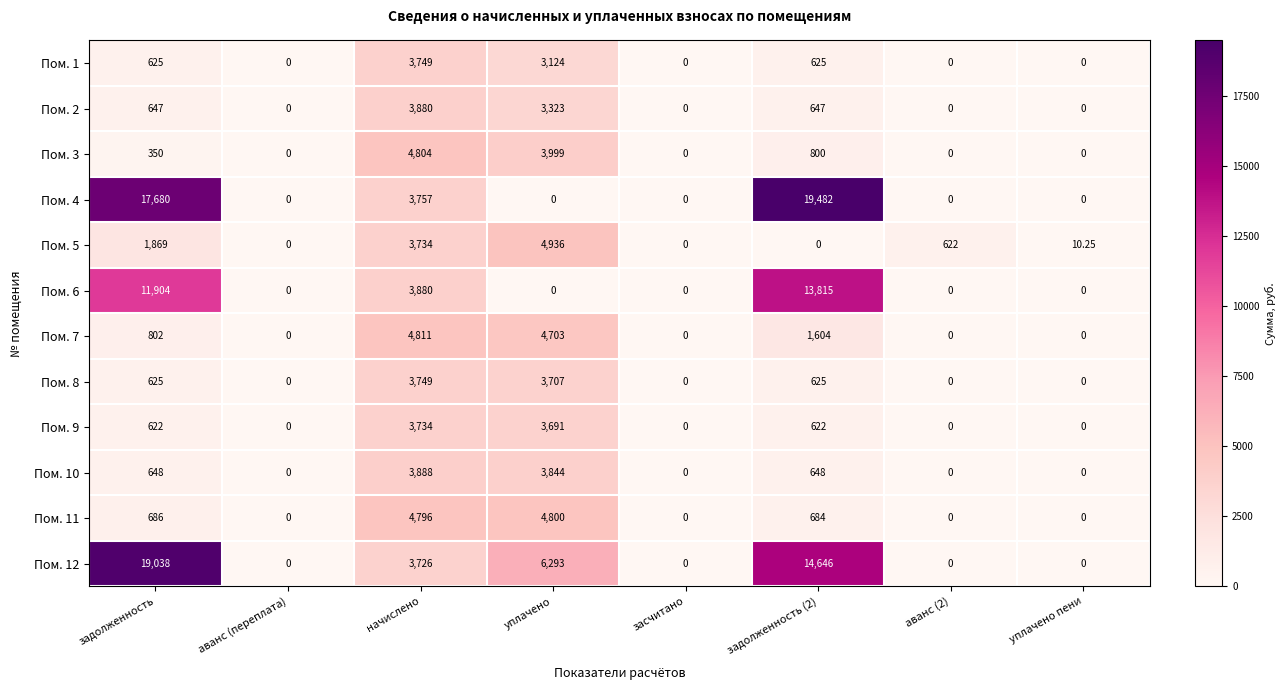

Which category has the highest value across all series?

задолженность (2)